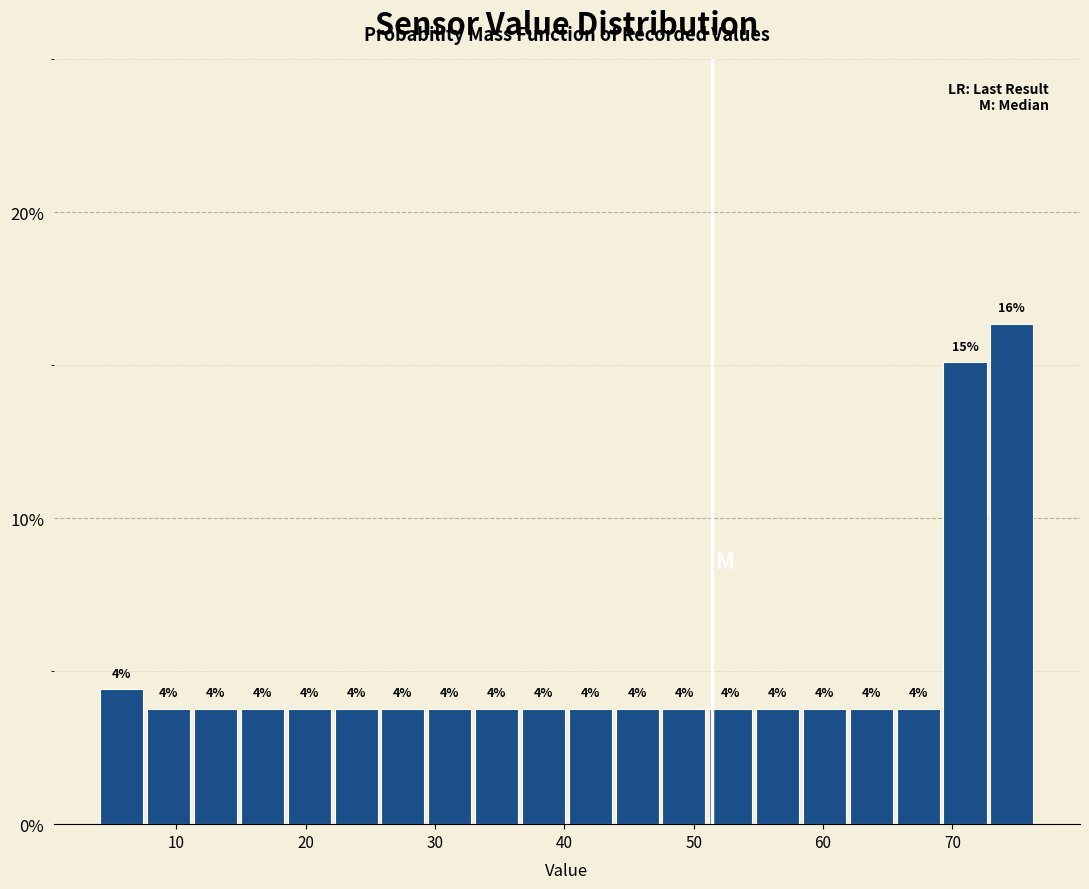

Around what value on the x-axis is the tallest bar? Give the approximate position of its centre, as read against the axis.

75